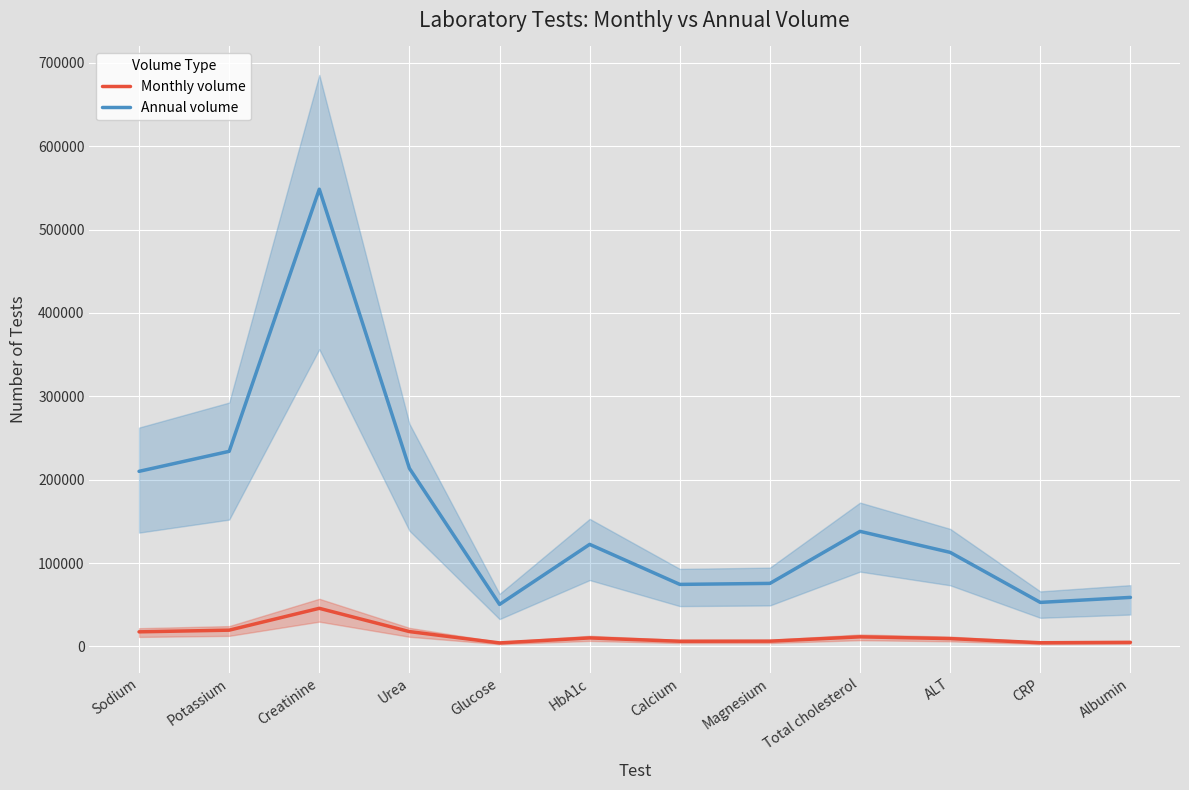

Is it true that Annual volume equals 719180 at Creatinine?

False